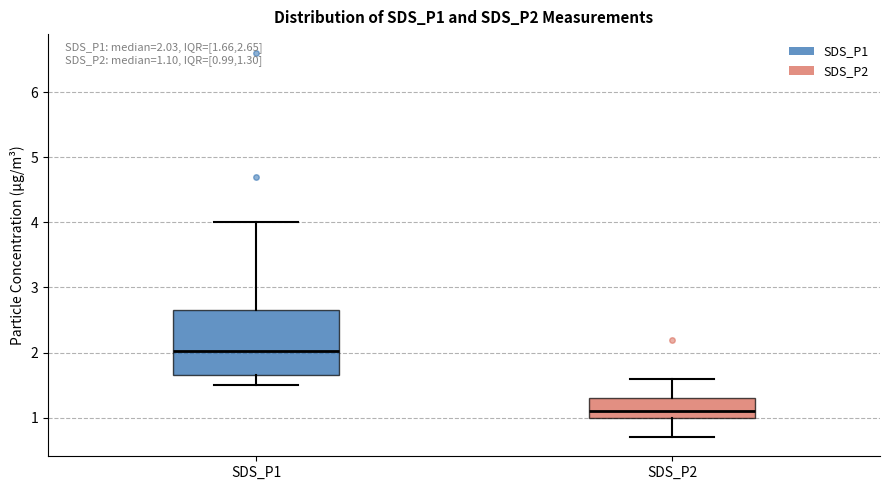

Comparing the boxes themselves (not the whiskers), which one is the tallest?

SDS_P1